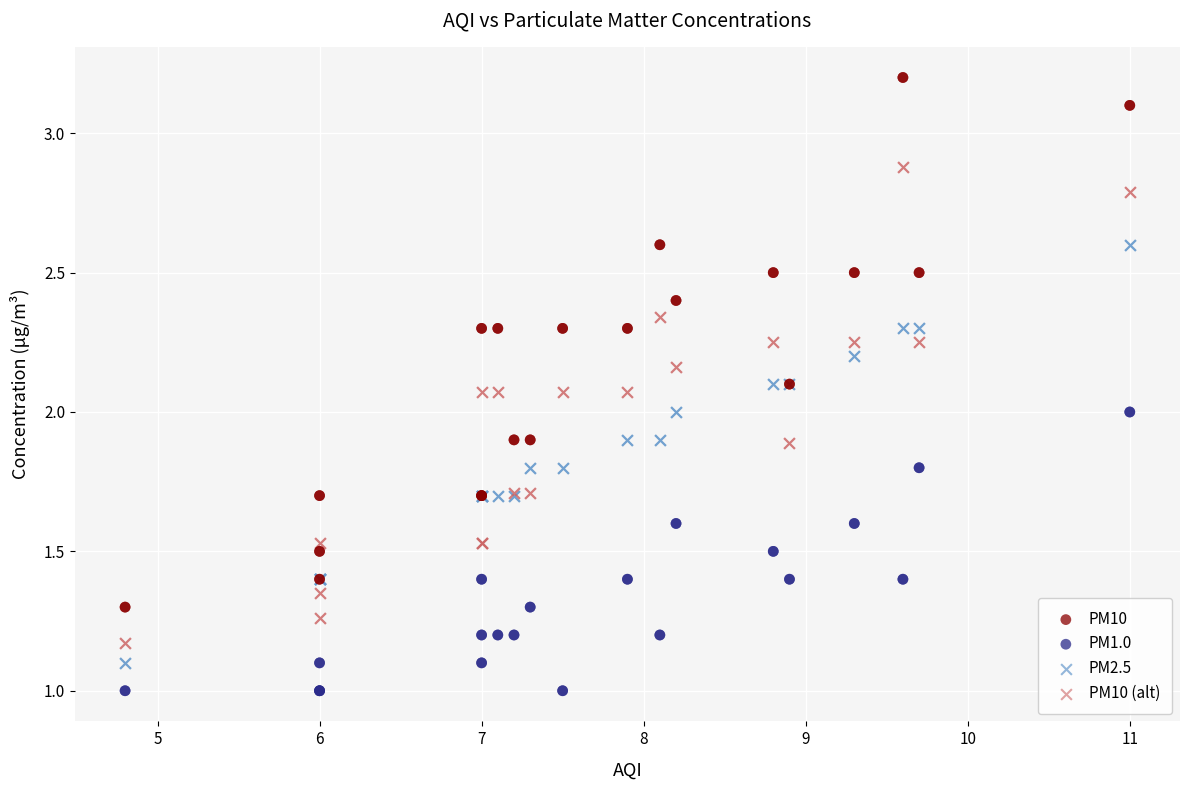

Which series contains the highest Y value?

PM10